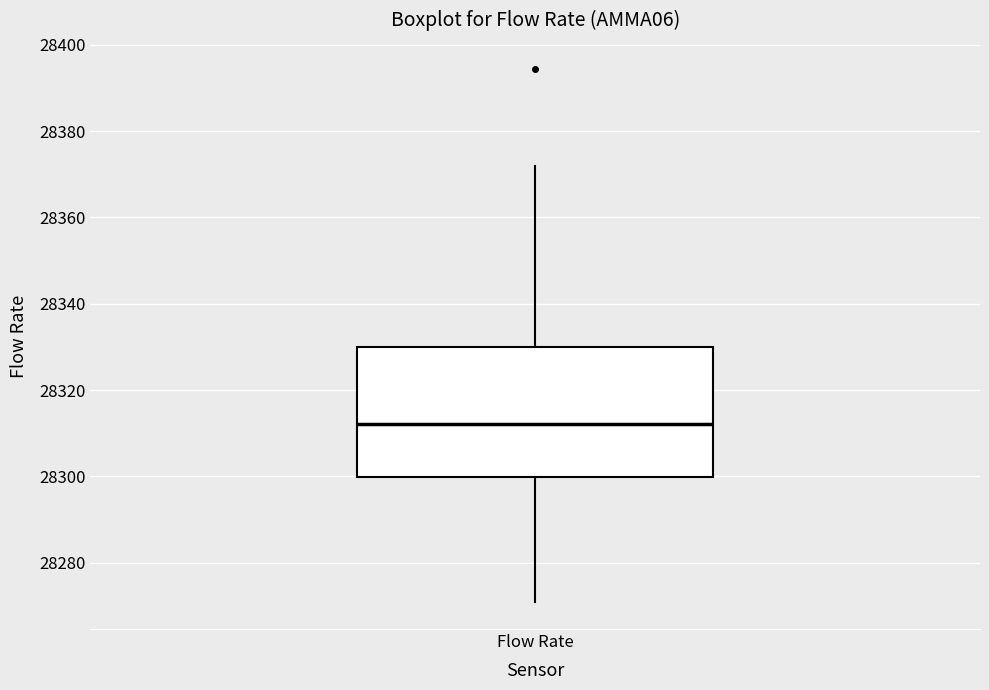

Read this box plot against the y-axis: the position of the median line, the range covered by the box, and the ends of both whiskers. The values are not printed on the chart, so give them approximately, as read against the axis.

median 28312, box 28300 to 28330, whiskers 28270 to 28372